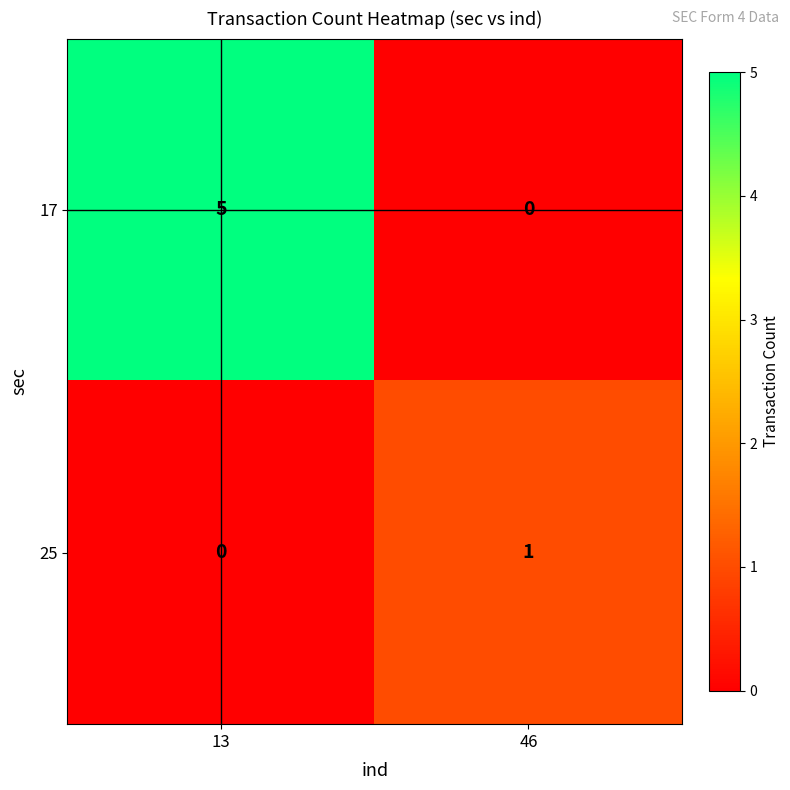

Reading left to right, extract all data points from this chart.

17: 5	0
25: 0	1